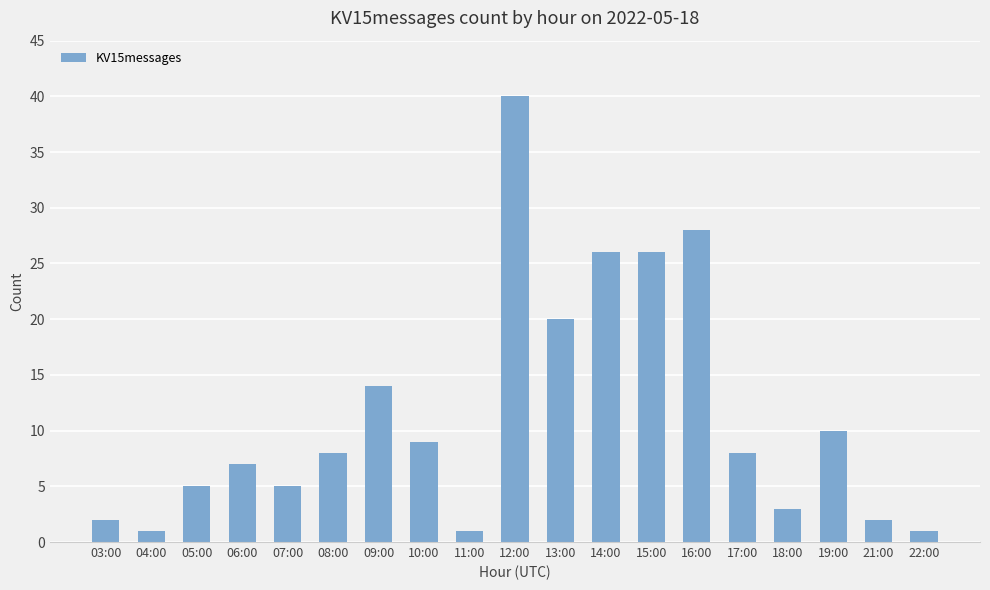

Count the number of categories in the chart.

19